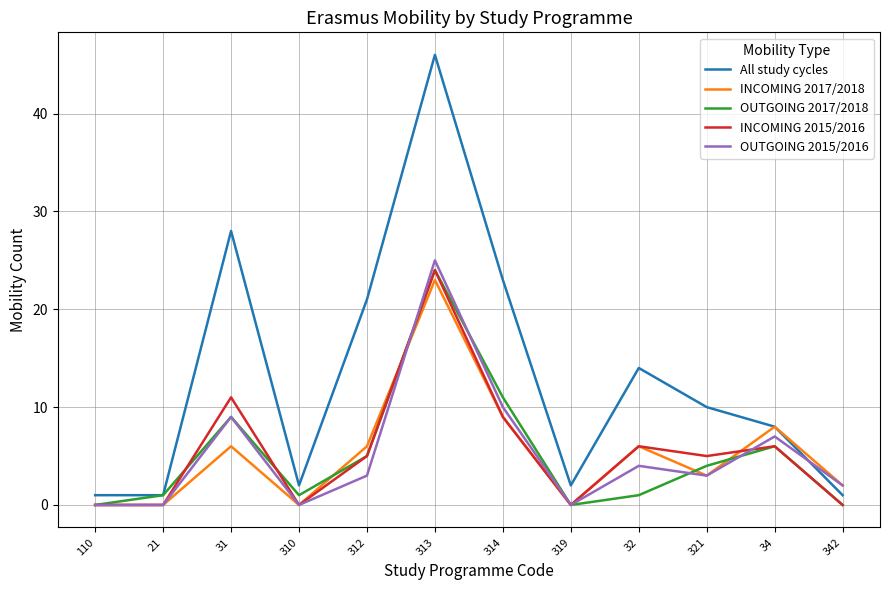

Reading left to right, extract all data points from this chart.

All study cycles: 1	1	28	2	21	46	23	2	14	10	8	1
INCOMING 2017/2018: 0	0	6	0	6	23	9	0	6	3	8	2
OUTGOING 2017/2018: 0	1	9	1	5	24	11	0	1	4	6	0
INCOMING 2015/2016: 0	0	11	0	5	24	9	0	6	5	6	0
OUTGOING 2015/2016: 0	0	9	0	3	25	10	0	4	3	7	2